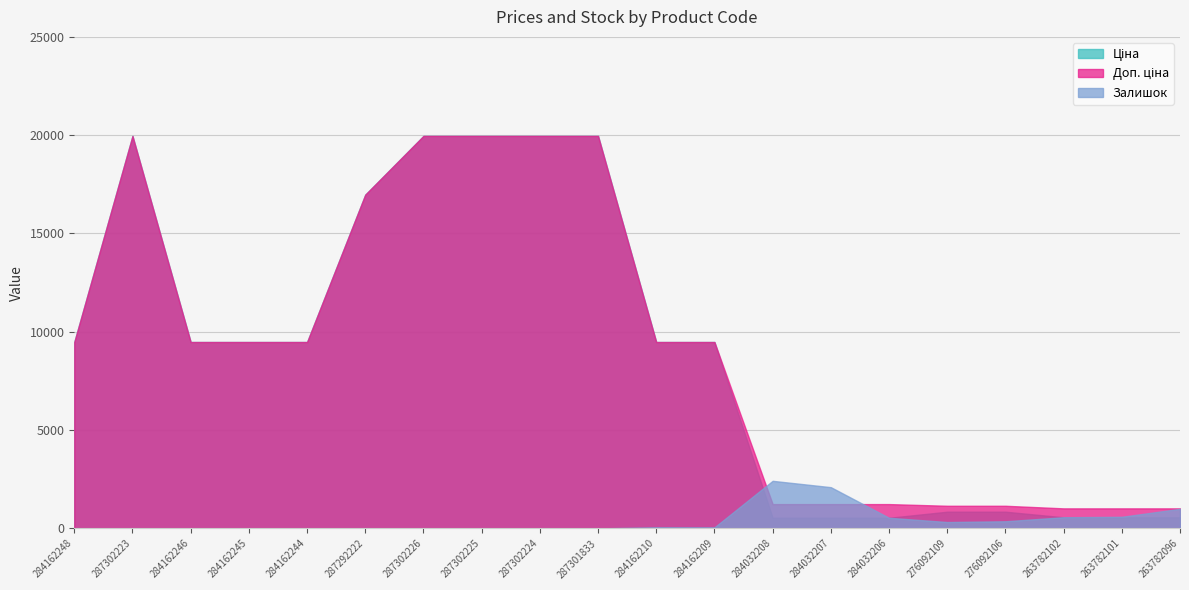

What is the sum of the Ціна values at 263782102 and 276092106?

1412.4